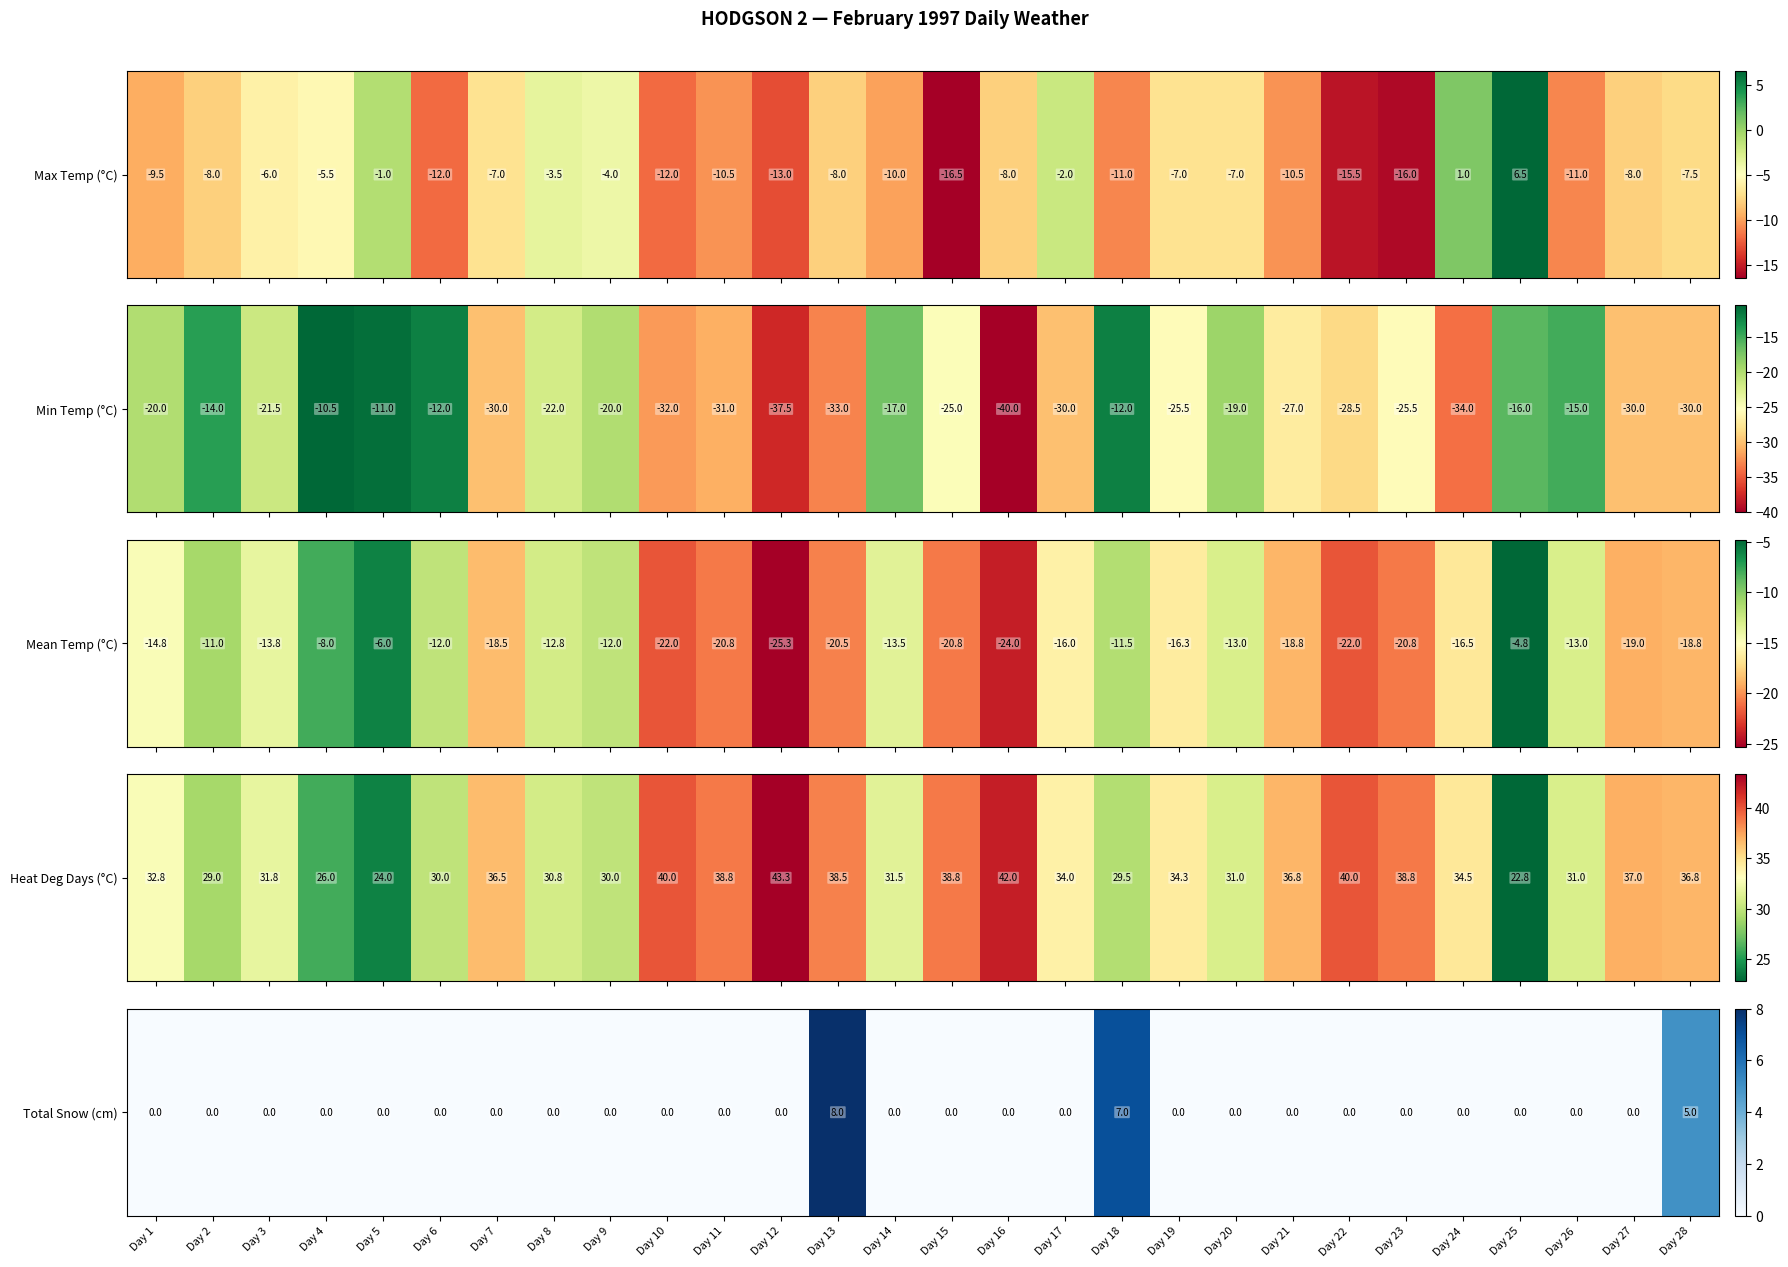

The value at Day 1 is -6. True or false?

False